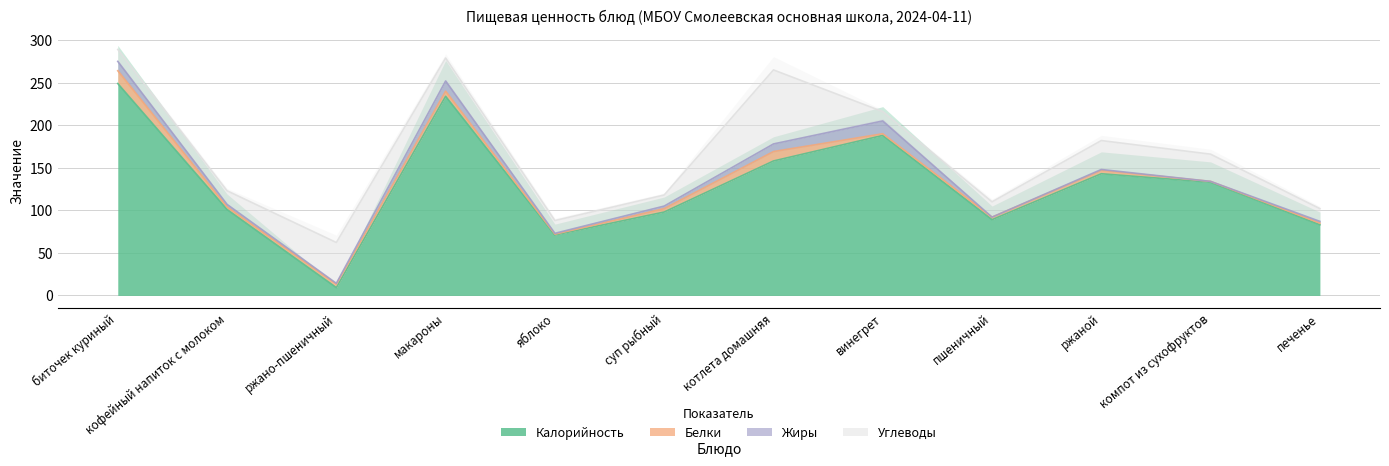

True or false: Углеводы has a value of 20.6 at яблоко.

False